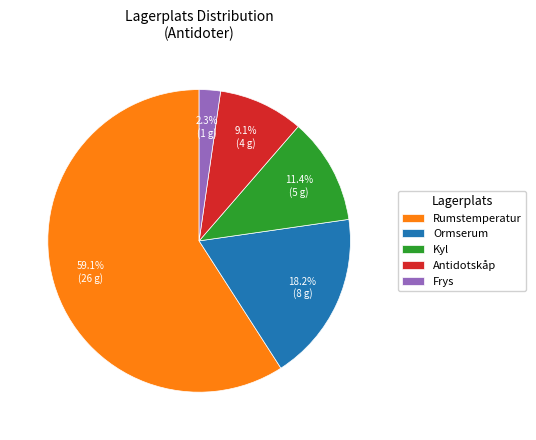

What is the smallest slice in the pie chart?

Frys